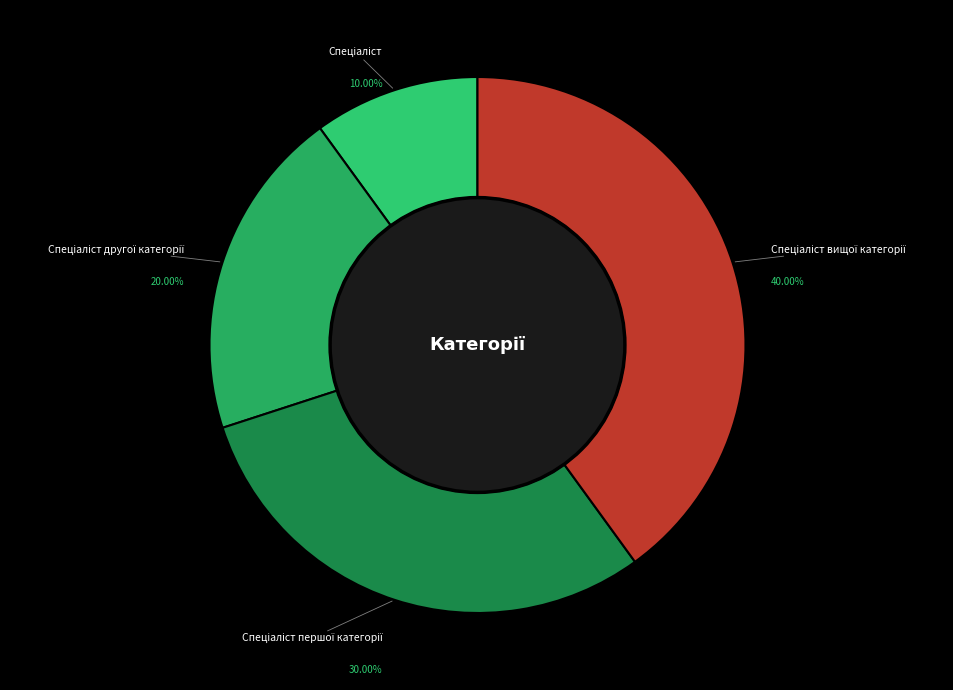

Does any single category account for the majority?

No